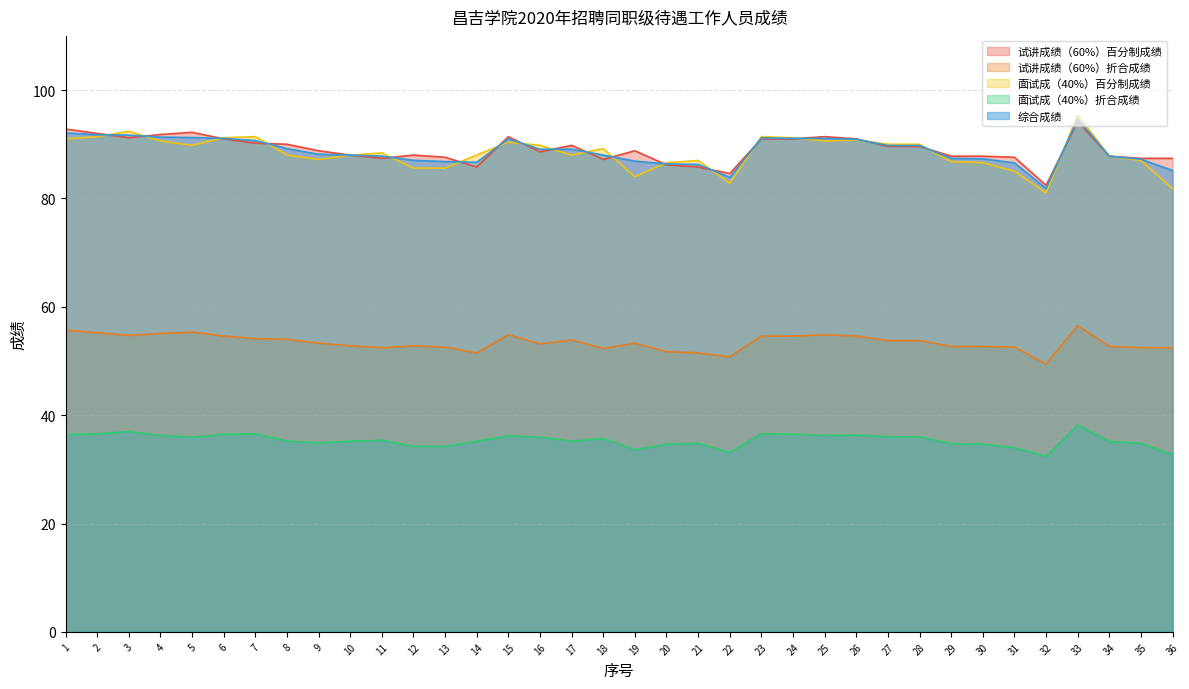

How many values in the 试讲成绩（60%）百分制成绩 series are below 88?

14